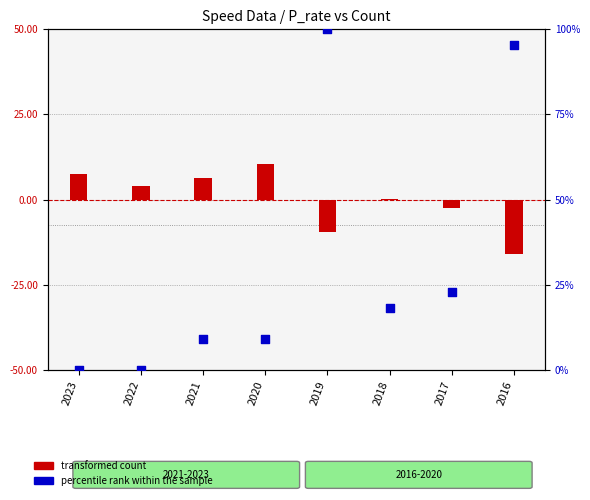

At which category is the sum across all series the highest?

2019